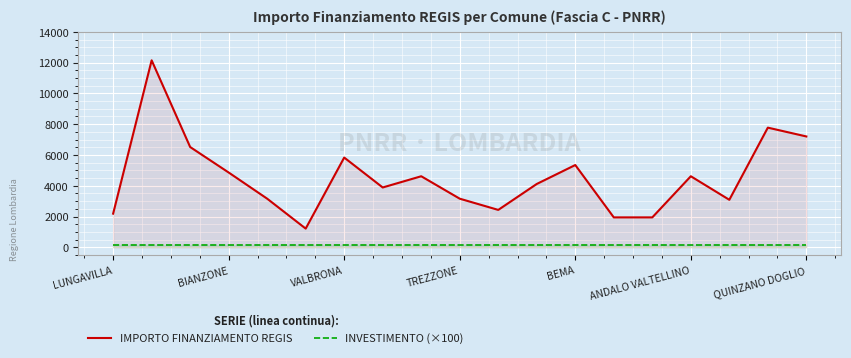

True or false: IMPORTO FINANZIAMENTO REGIS and INVESTIMENTO (×100) cross at least once.

False